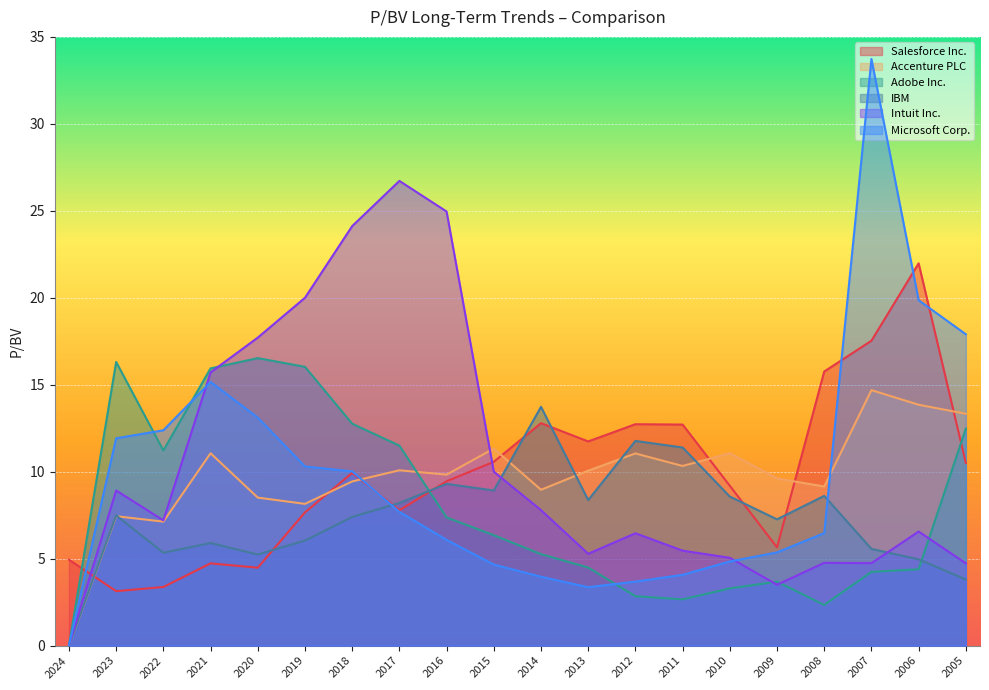

Is the value of Accenture PLC at 2018 greater than the value of Adobe Inc. at 2006?

Yes